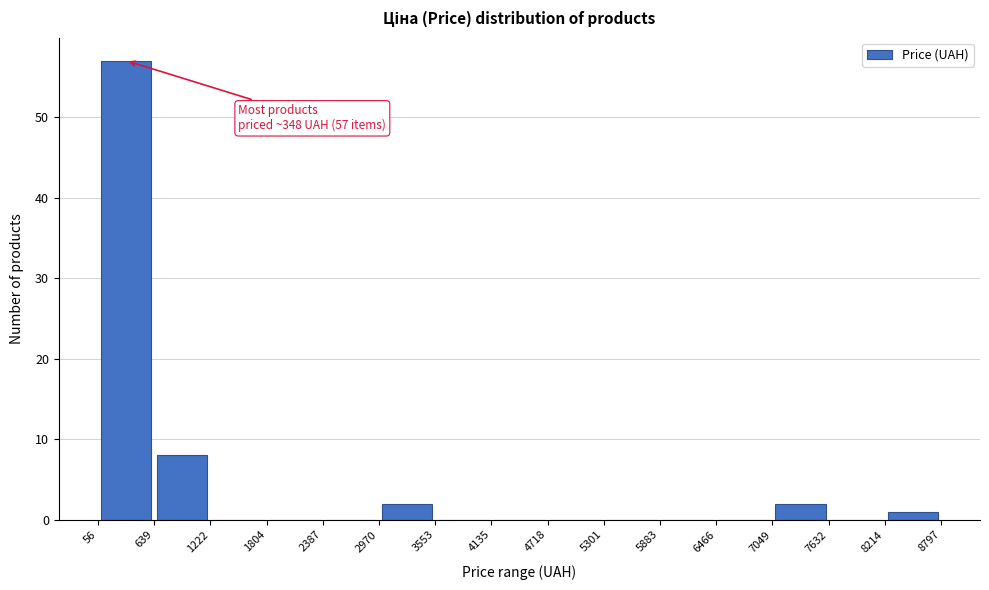

Which range on the x-axis has the tallest bar?

56 to 639